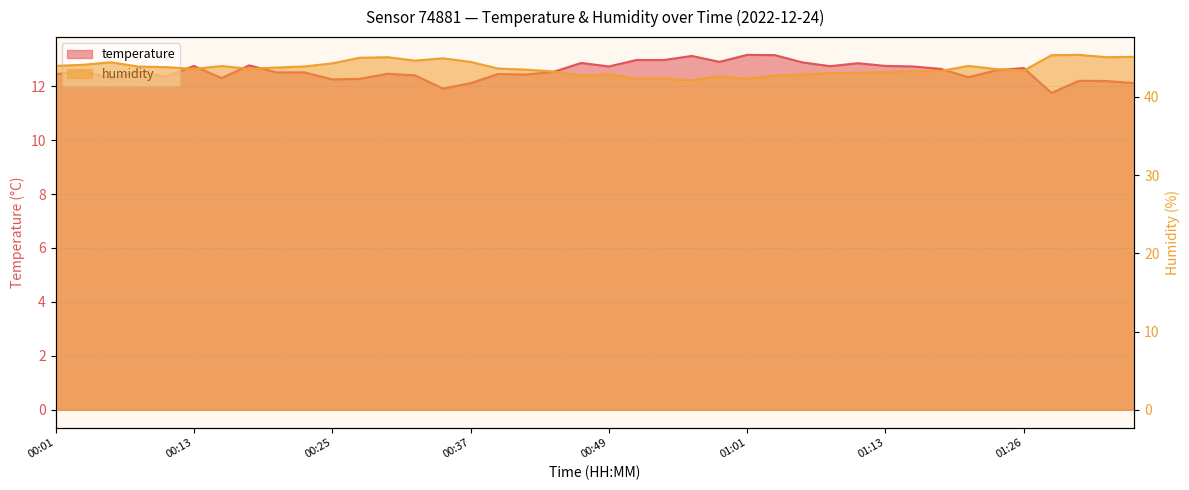

The temperature series shows 19.2 at 01:18. True or false?

False